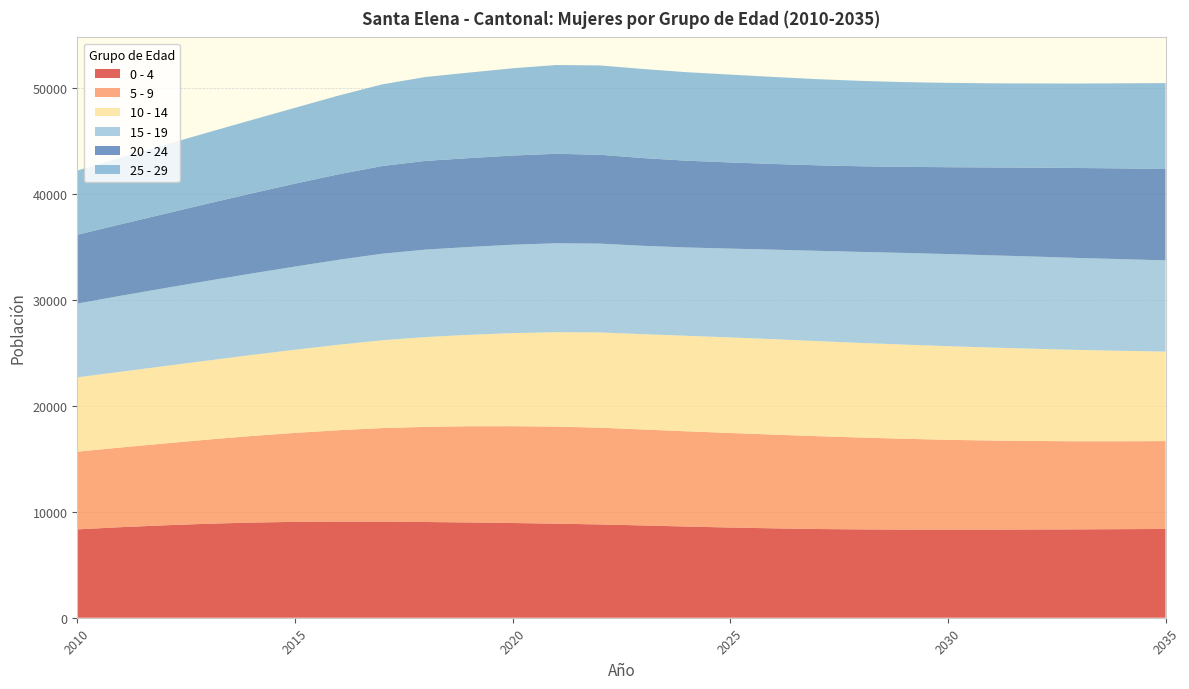

Reading left to right, extract all data points from this chart.

0 - 4: 8341	8549	8725	8872	8983	9050	9077	9073	9037	8995	8942	8880	8808	8711	8609	8514	8438	8376	8339	8321	8313	8318	8330	8341	8362	8381
5 - 9: 7332	7520	7724	7943	8170	8397	8624	8826	8980	9080	9137	9158	9134	9056	8988	8924	8846	8762	8668	8573	8480	8407	8353	8316	8298	8293
10 - 14: 7019	7153	7301	7467	7649	7850	8069	8292	8477	8631	8786	8916	8989	9001	9017	9022	9011	8976	8933	8890	8842	8778	8705	8622	8536	8448
15 - 19: 6964	7172	7357	7523	7686	7851	8016	8169	8255	8292	8345	8394	8386	8341	8337	8385	8449	8521	8594	8653	8694	8707	8703	8681	8651	8614
20 - 24: 6495	6746	7012	7287	7561	7827	8071	8277	8374	8388	8419	8445	8389	8280	8190	8133	8089	8075	8084	8124	8199	8295	8396	8492	8569	8620
25 - 29: 6061	6292	6502	6714	6925	7158	7430	7706	7922	8074	8237	8379	8432	8410	8355	8292	8212	8130	8059	8000	7962	7941	7946	7975	8031	8113